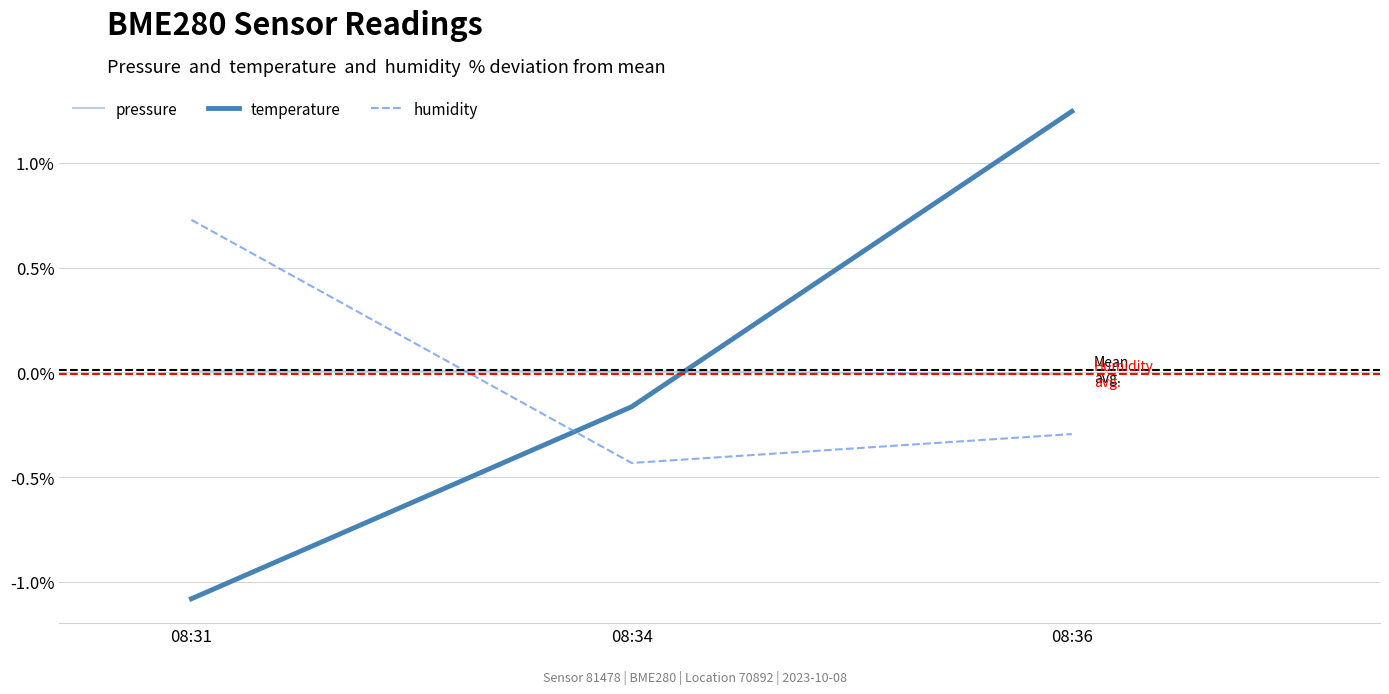

What is the total value across all series at 08:34?

-0.6